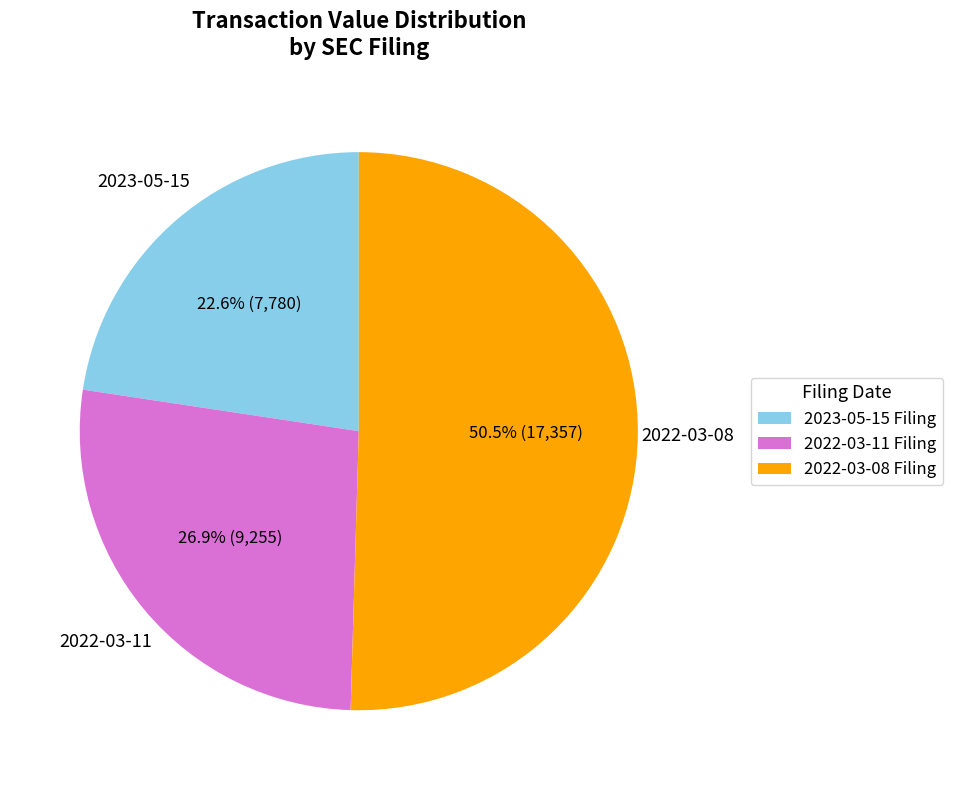

Count the number of slices in the pie.

3